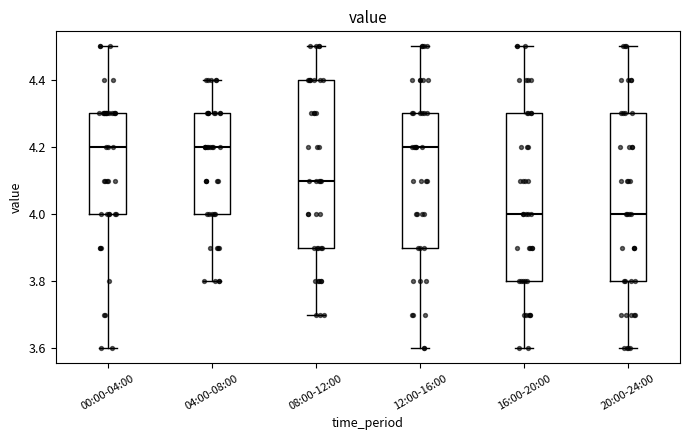

Reading left to right, read every box against the y-axis: the position of its median line, the range the box covers, and the ends of its whiskers. The values are not printed on the chart, so give them approximately, as read against the axis.

00:00-04:00: median 4.2, box 4.0 to 4.3, whiskers 3.6 to 4.5
04:00-08:00: median 4.2, box 4.0 to 4.3, whiskers 3.8 to 4.4
08:00-12:00: median 4.1, box 3.9 to 4.4, whiskers 3.7 to 4.5
12:00-16:00: median 4.2, box 3.9 to 4.3, whiskers 3.6 to 4.5
16:00-20:00: median 4.0, box 3.8 to 4.3, whiskers 3.6 to 4.5
20:00-24:00: median 4.0, box 3.8 to 4.3, whiskers 3.6 to 4.5